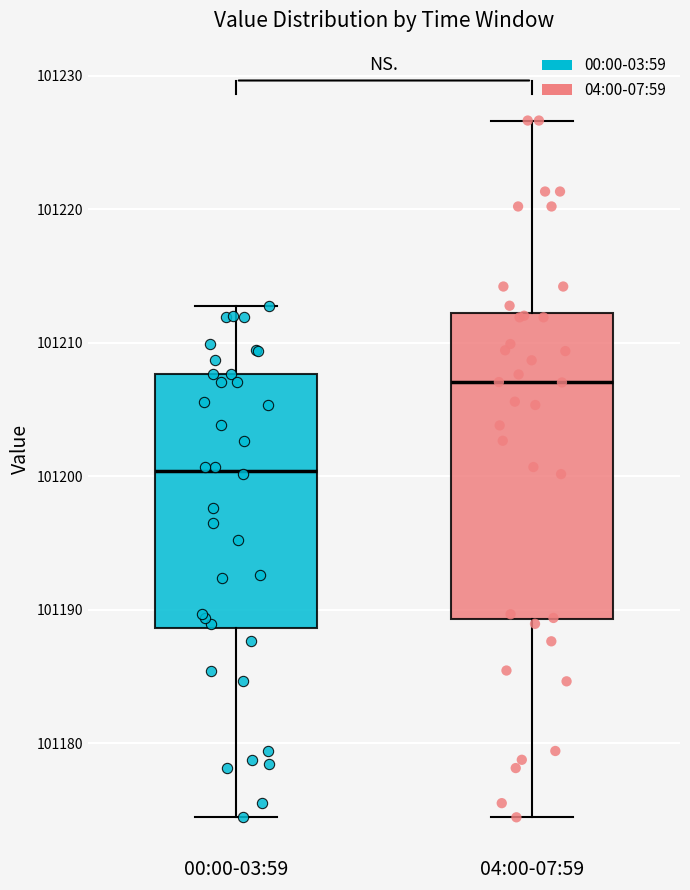

Which box has the highest median line?

04:00-07:59